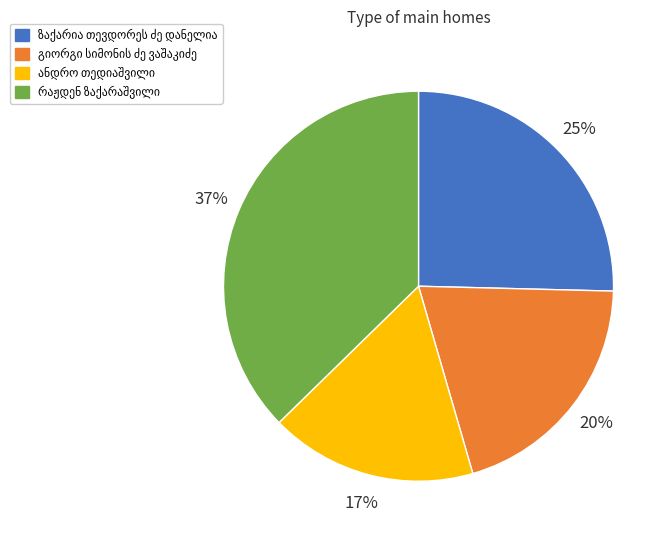

Does any single category account for the majority?

No